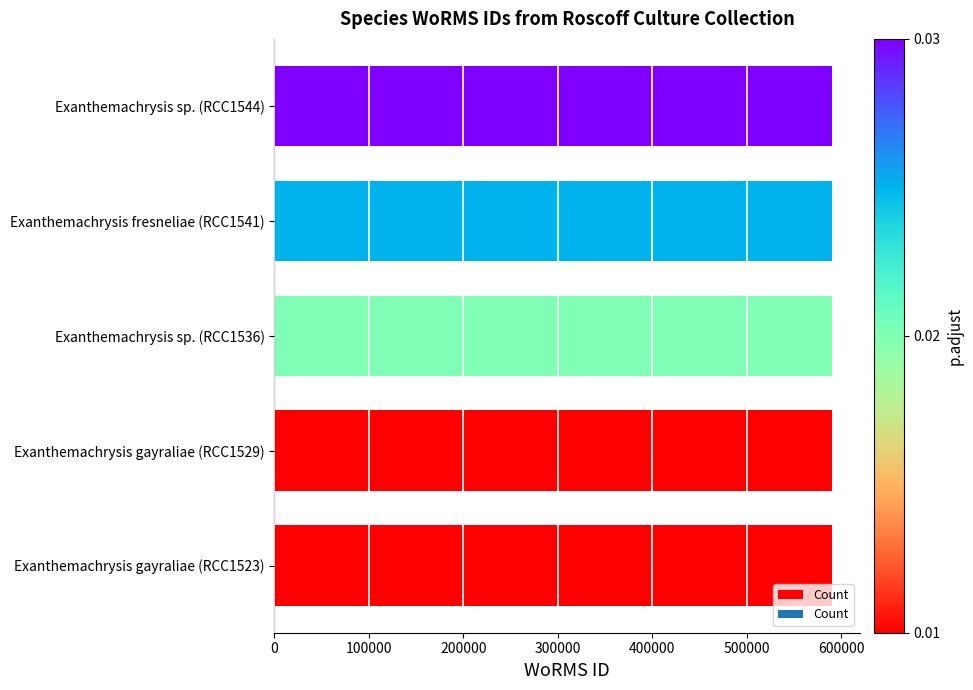

Is it true that the value at Exanthemachrysis gayraliae (RCC1529) is 590562?

True